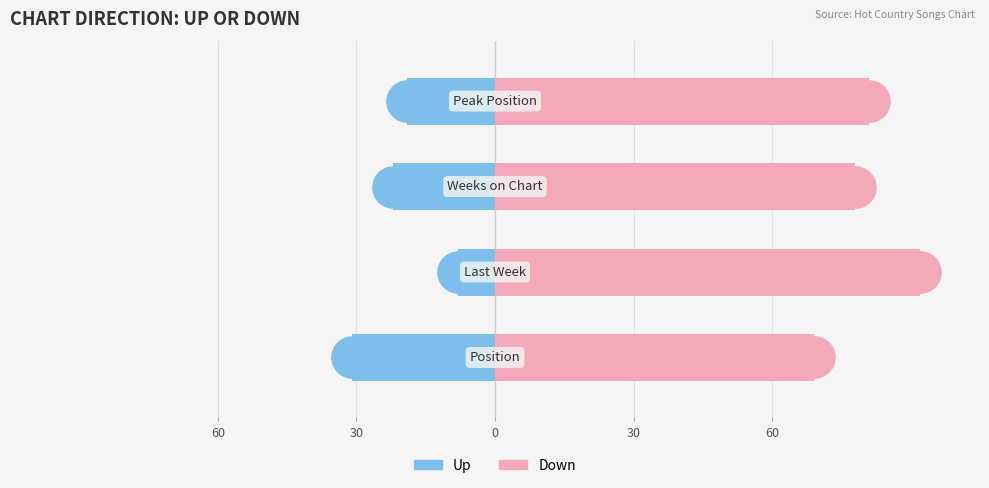

Which series has the largest total across all categories?

Down